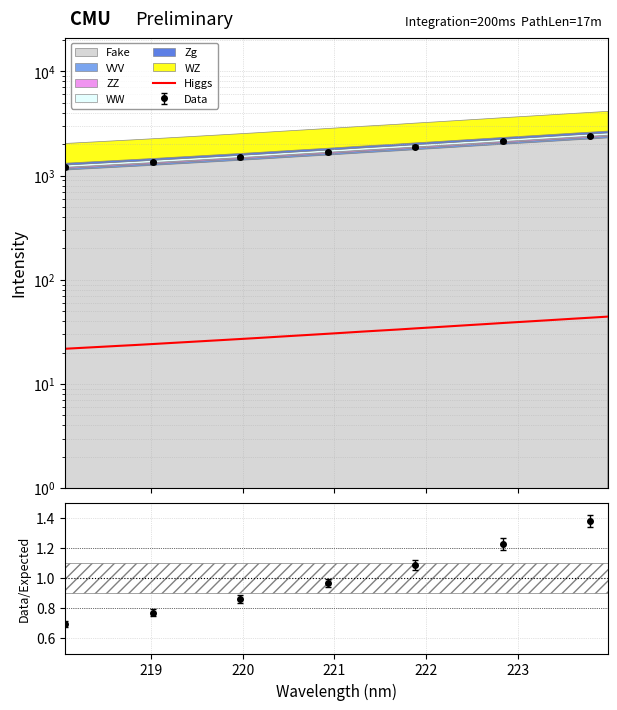

What is the label of the 3rd point from the left?

220